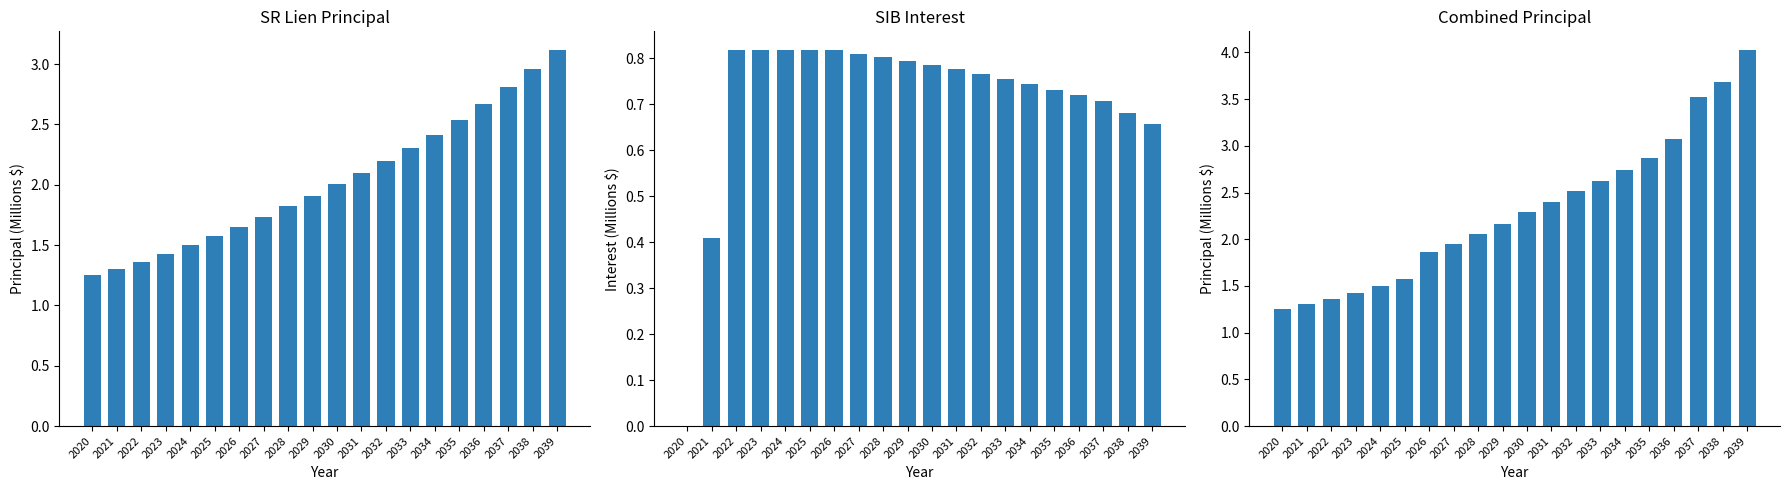

At which category does the chart reach its minimum across all series?

2020